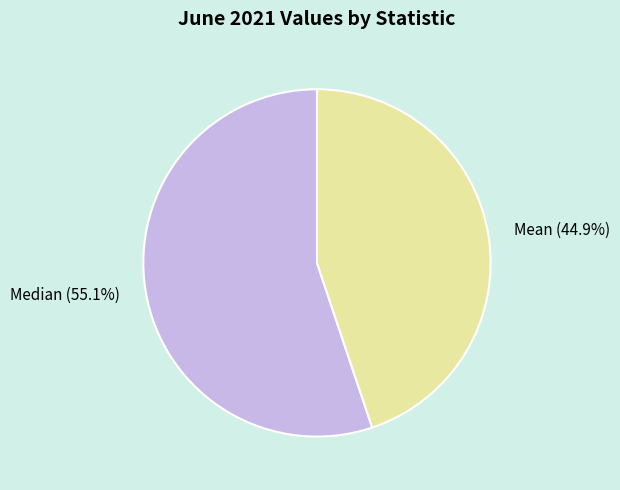

Does Mean represent more than half of the total?

No